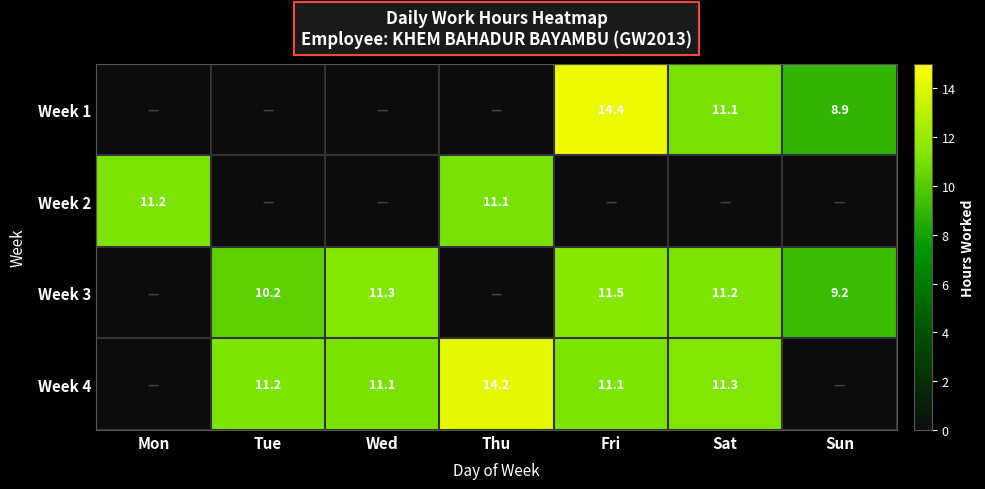

The Week 3 series shows 5.2 at Tue. True or false?

False